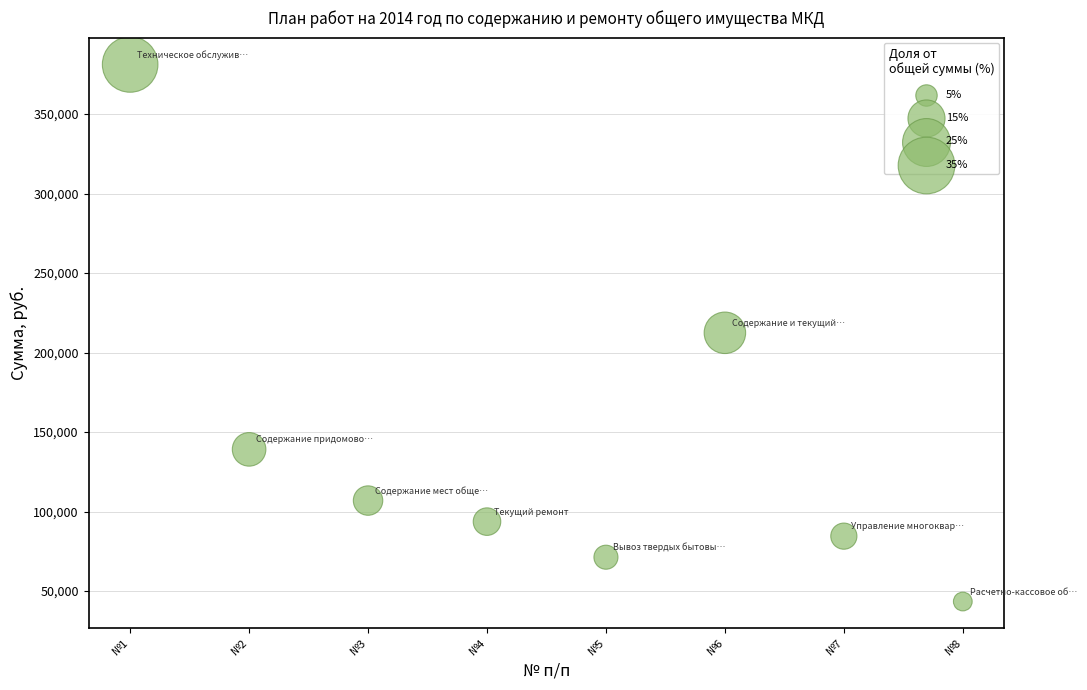

What is the range of X values (max minus min)?

7.0